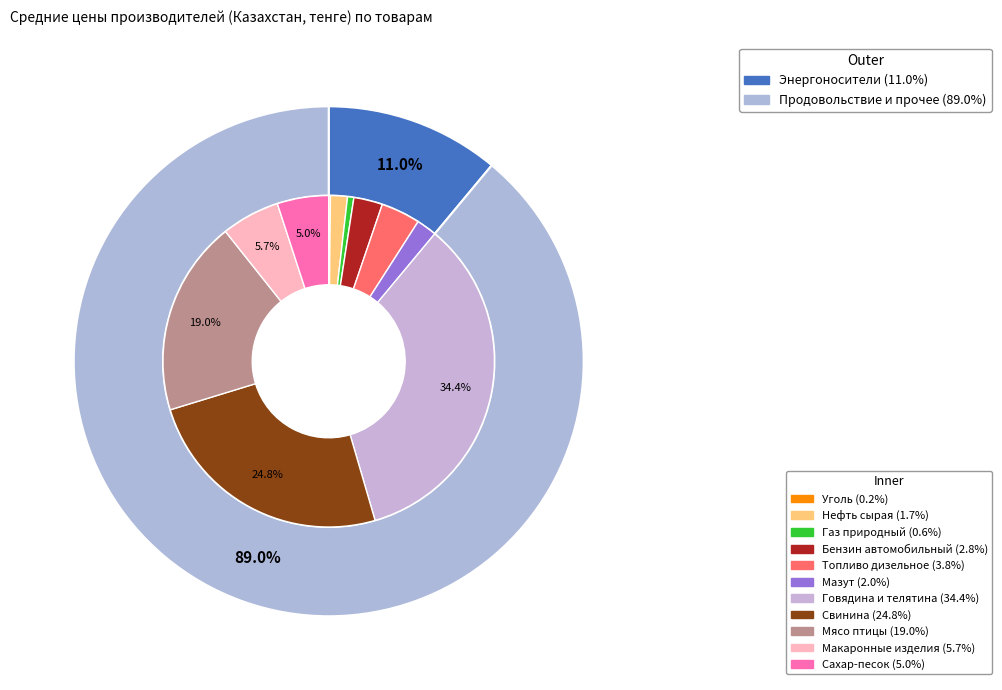

What percentage is the Мясо птицы slice, to the nearest percent?

19%